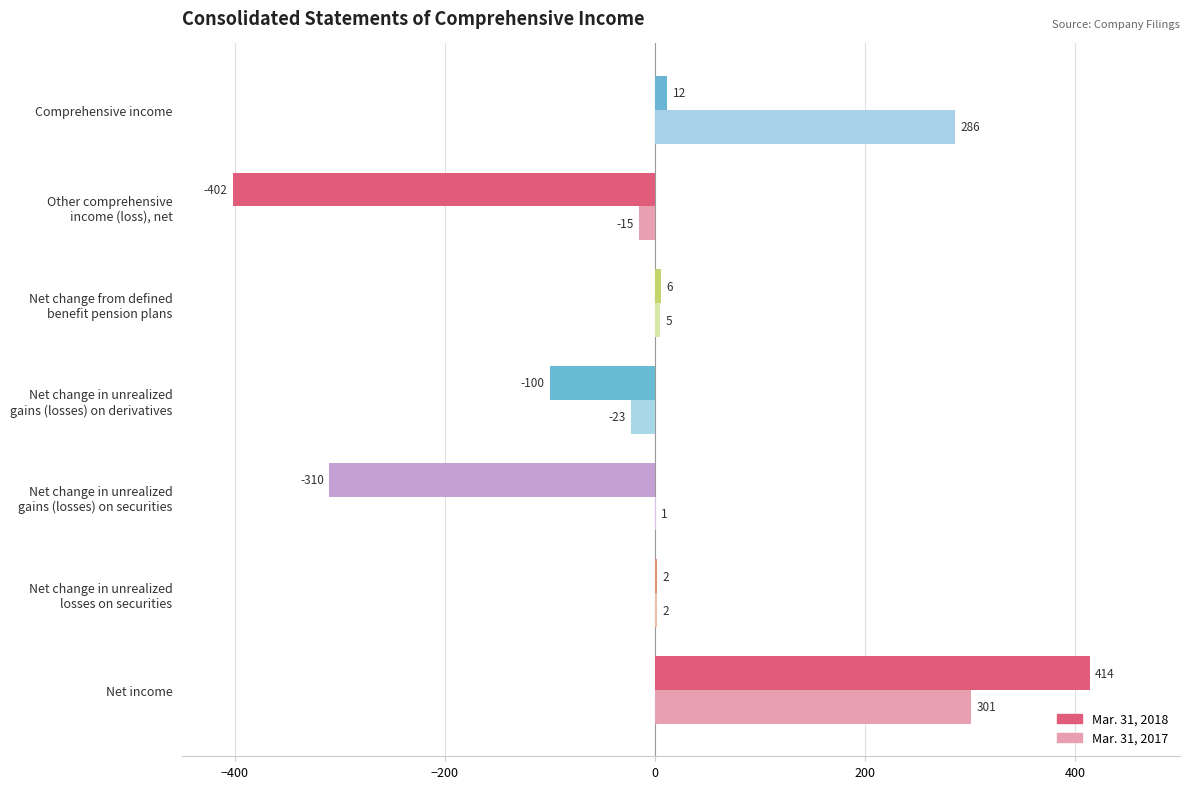

What is the sum of all Mar. 31, 2018 values?

-378